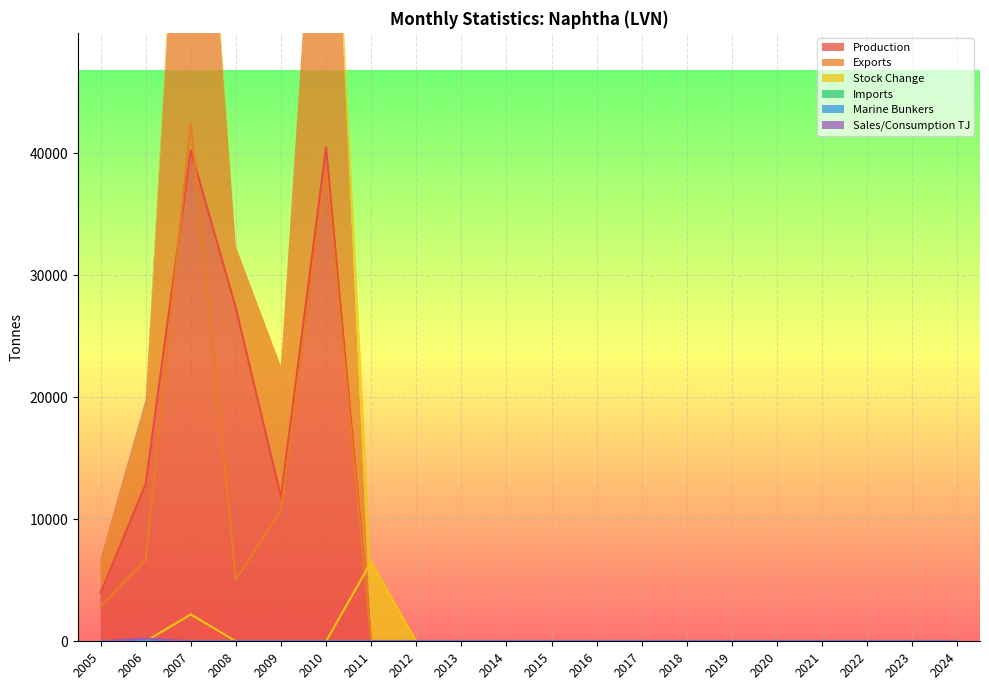

True or false: Production and Exports intersect in this chart.

True